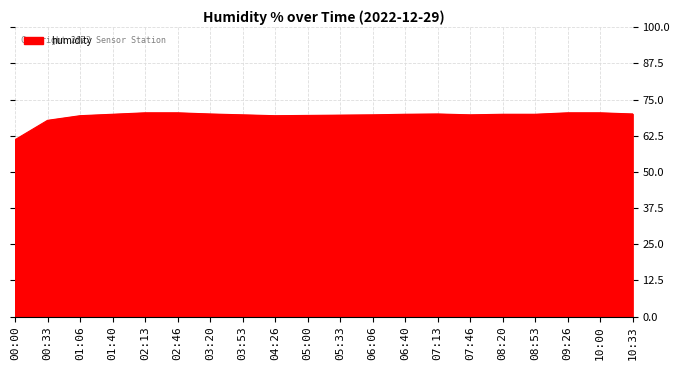

Is it true that the value at 04:26 is 28.5?

False